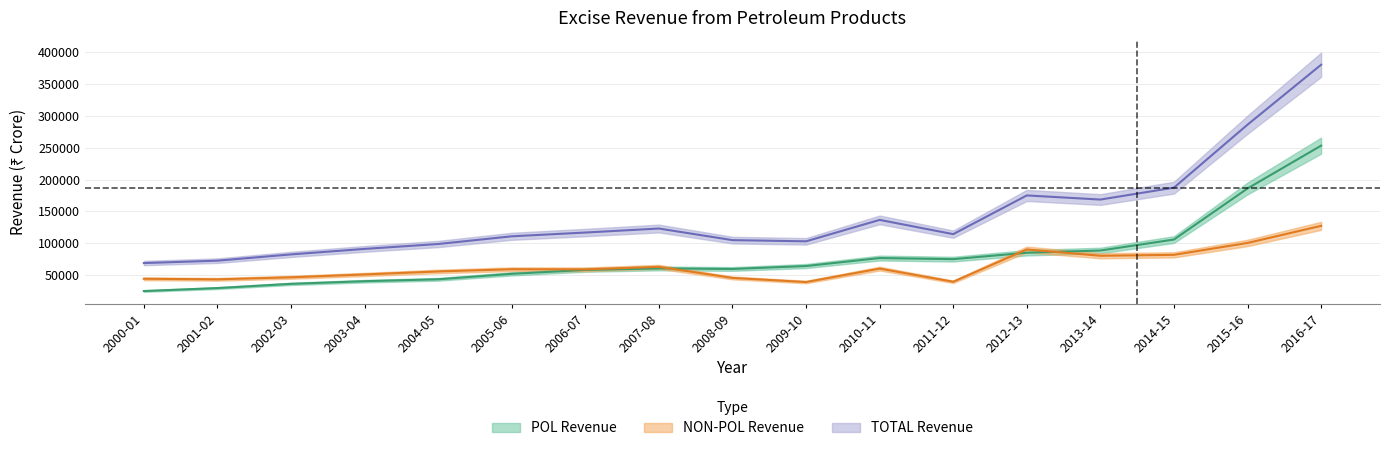

What is the value of the POL Revenue point at the 16th from the left?

185958.0